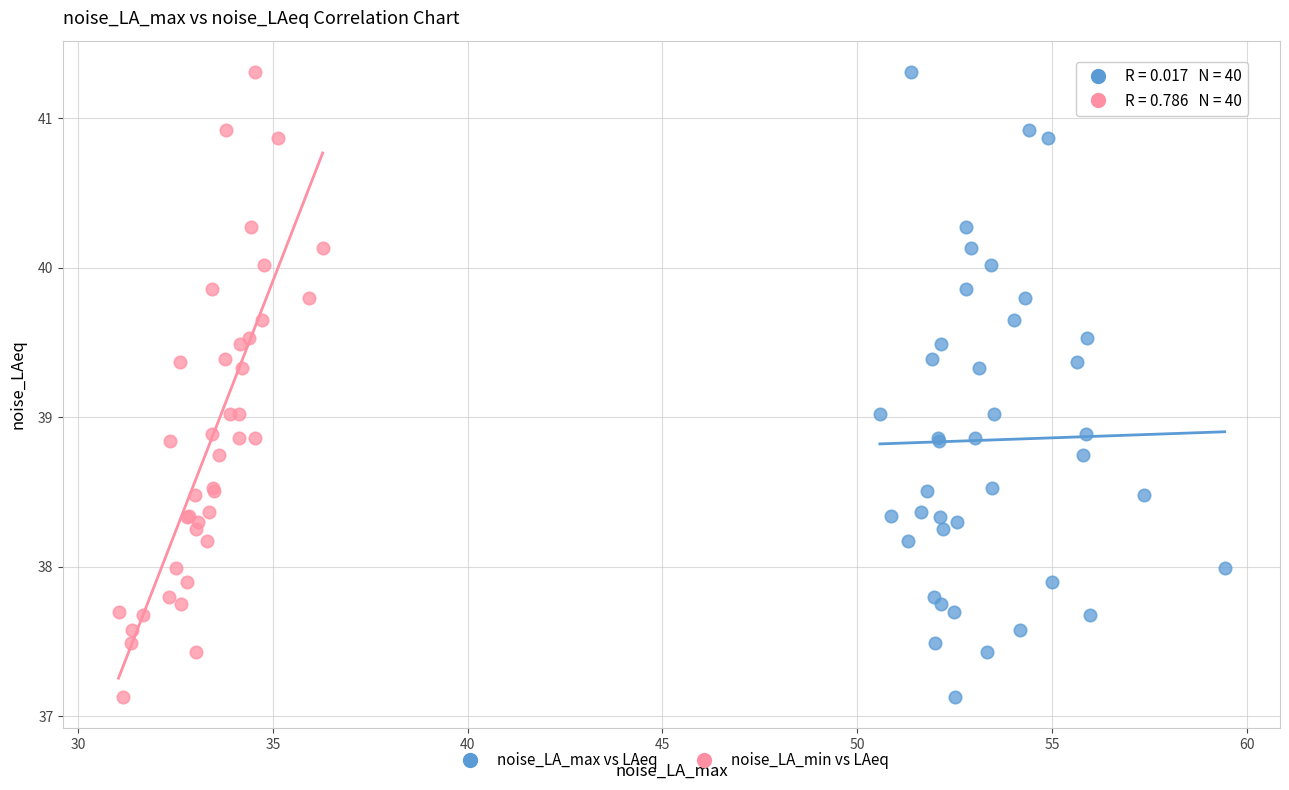

What are all the series names shown in the legend?

noise_LA_max vs LAeq, noise_LA_min vs LAeq